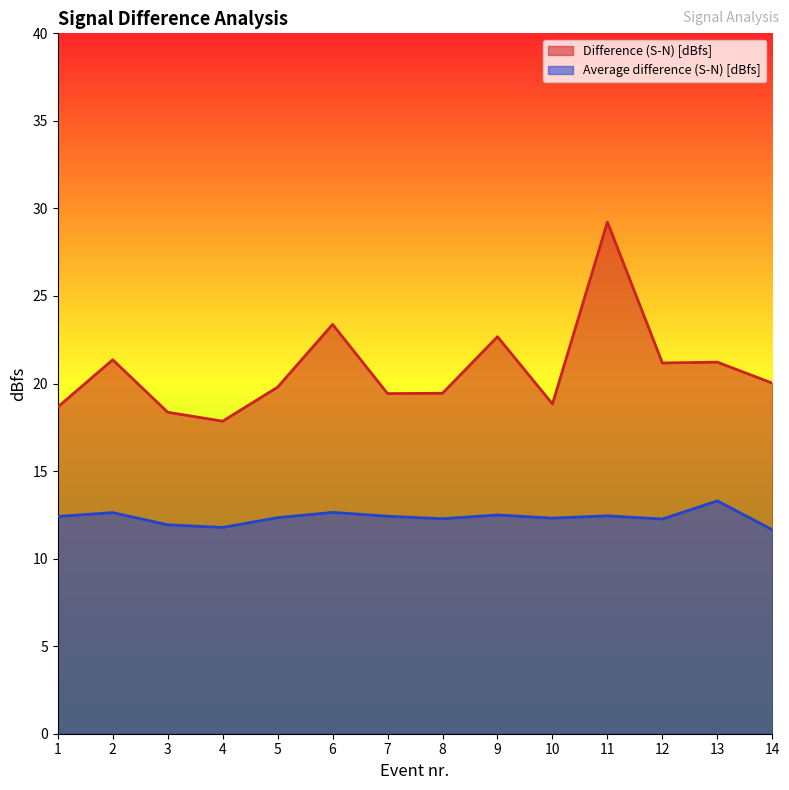

Which series has the largest range (max minus min)?

Difference (S-N) [dBfs]